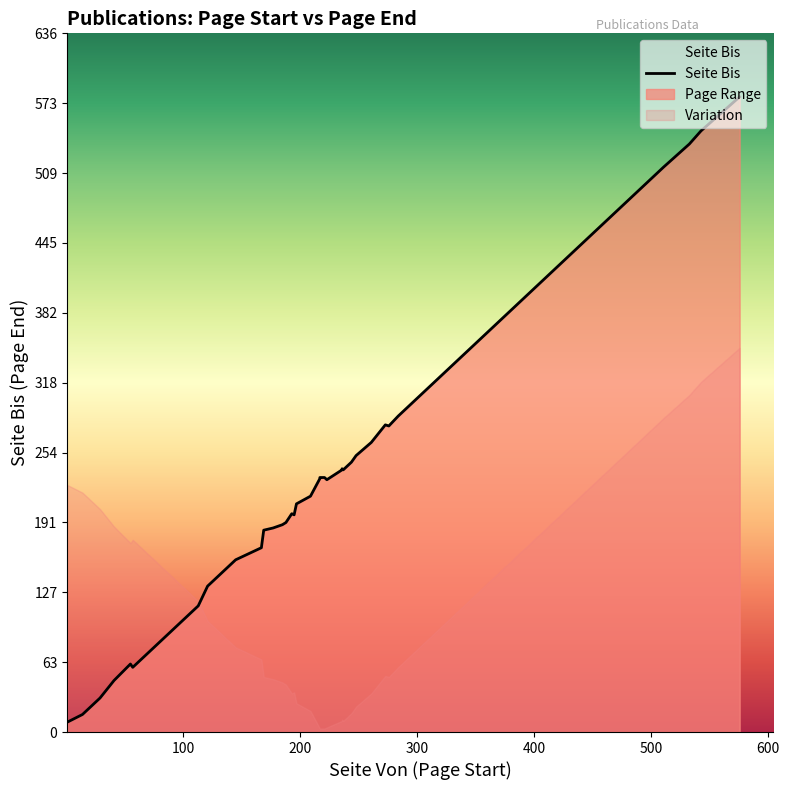

Between 511 and 244, which is larger?

511